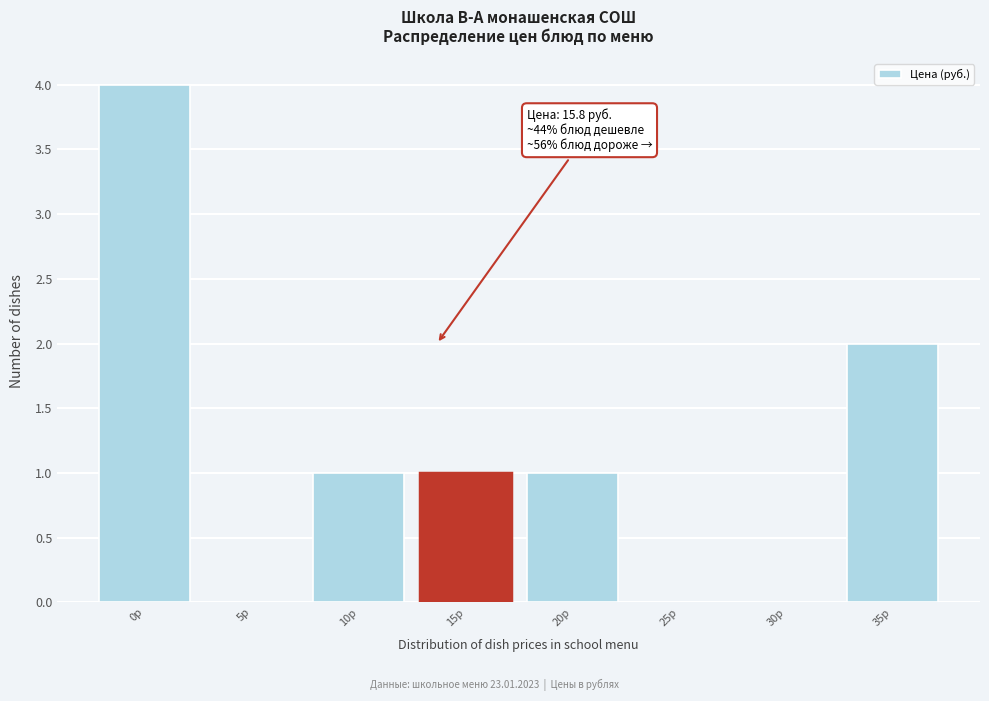

Reading right to left, list all the values displayed in this chart.

35р=2	30р=0	25р=0	20р=1	15р=1	10р=1	5р=0	0р=4